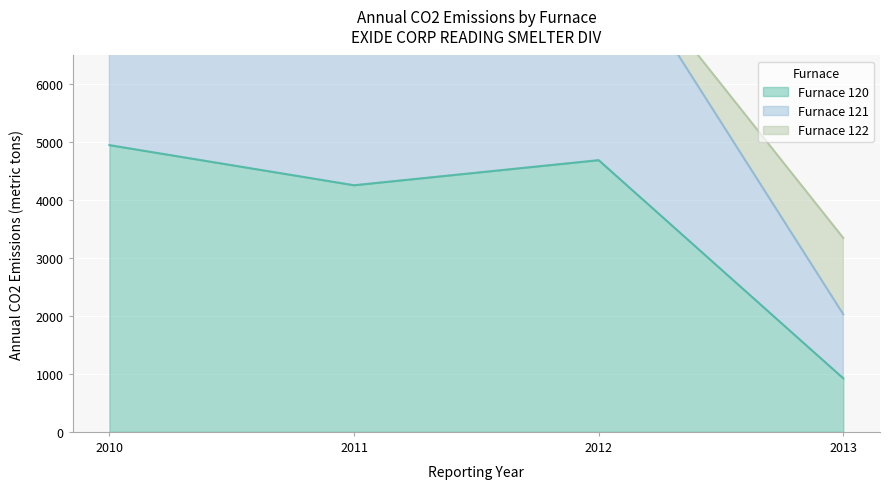

How many values in the Furnace 120 series are below 4692?

2